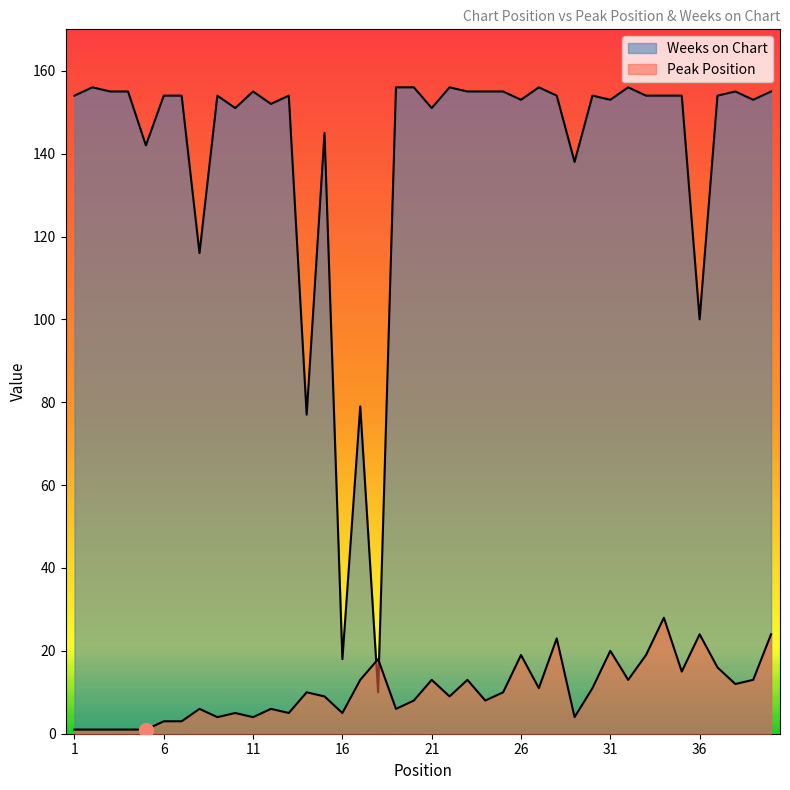

Read the Weeks on Chart value at 20.

156